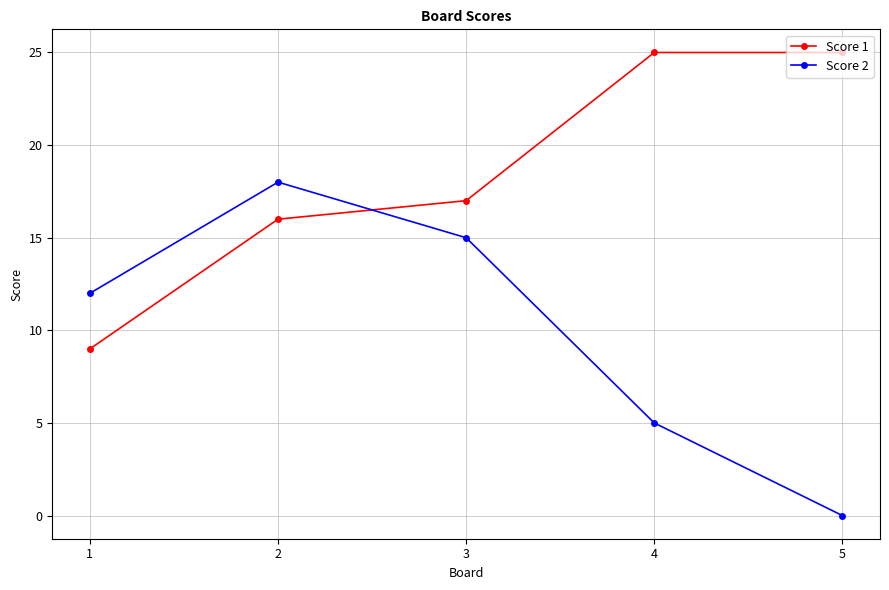

At 3, list the series in order from largest to smallest.

Score 1, Score 2